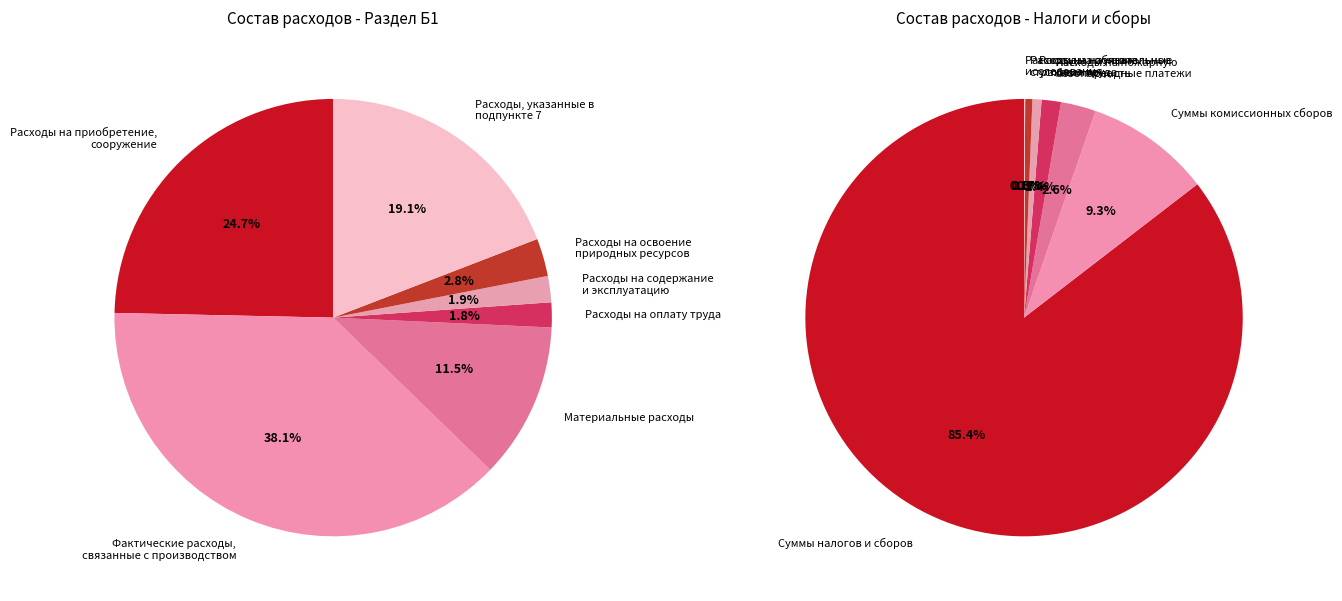

How many slices are in this pie chart?

7